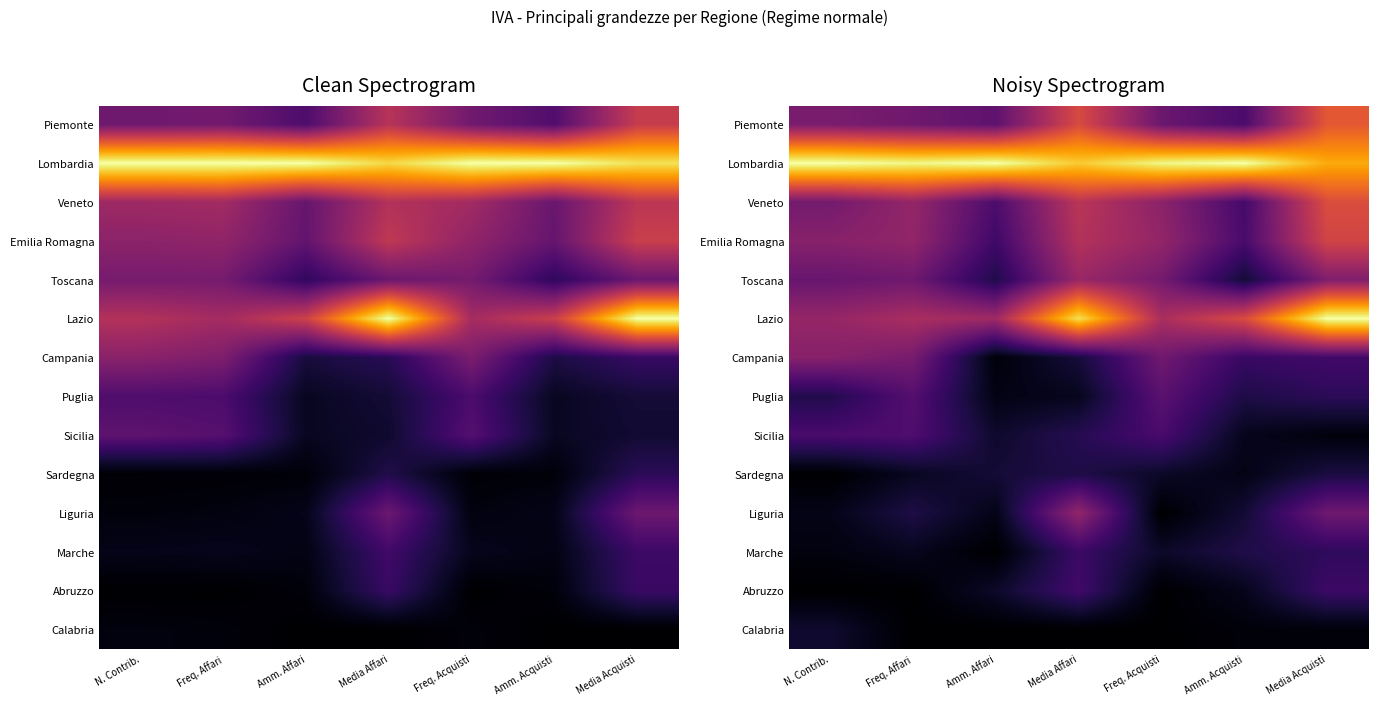

The Emilia Romagna series shows 0.5 at N. Contrib.. True or false?

False